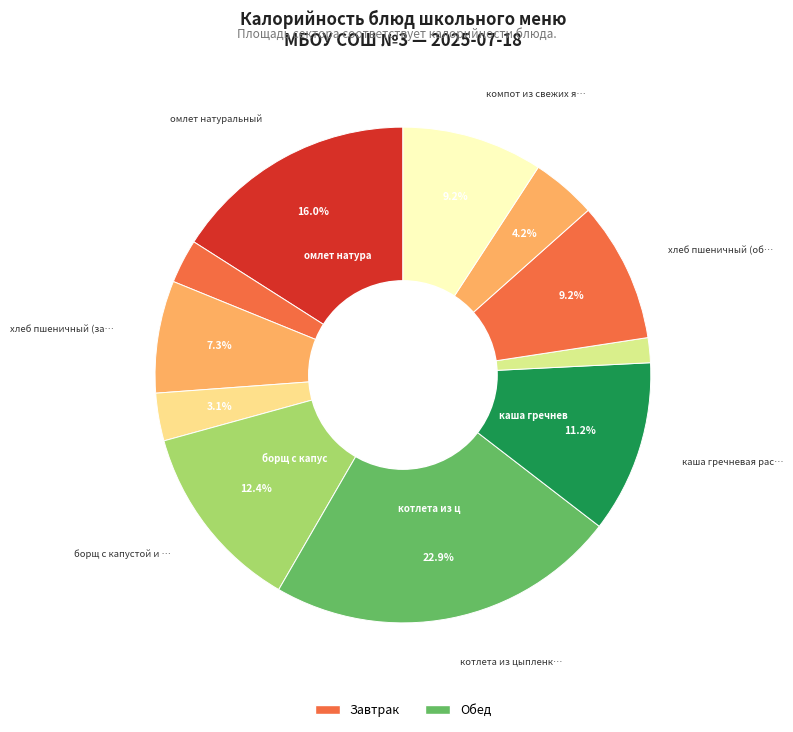

Count the number of slices in the pie.

11